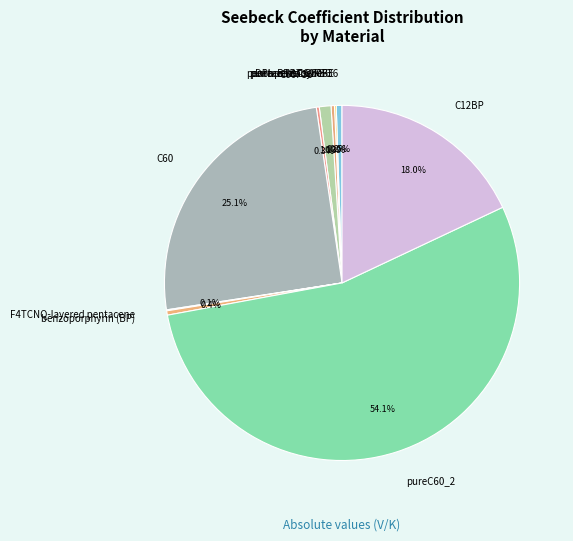

How much of the chart is everything except benzoporphyrin (BP)?

99.6%